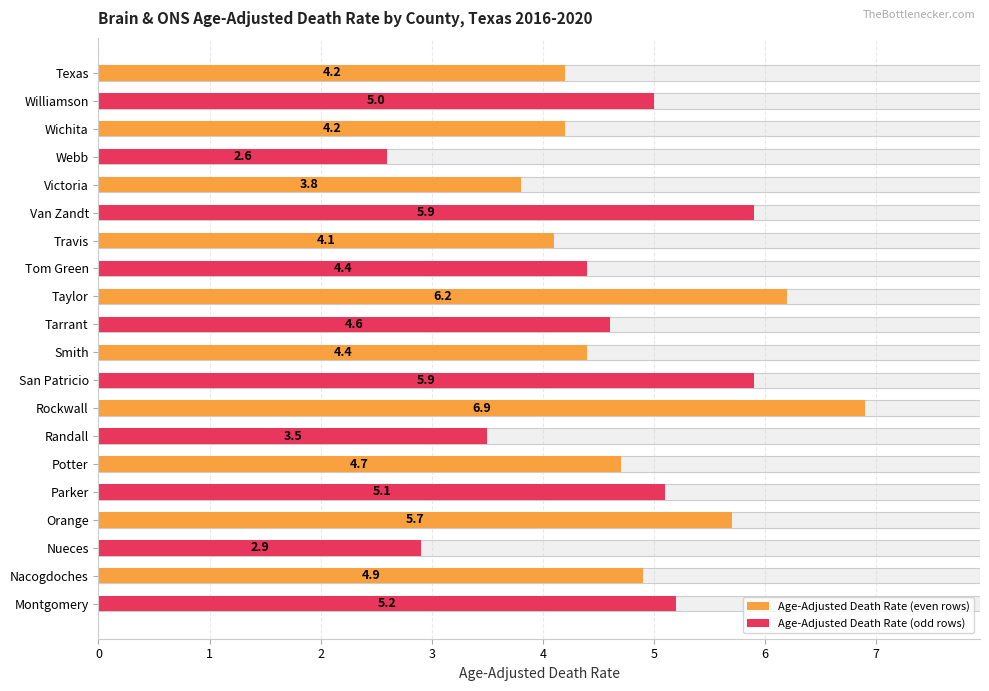

Is it true that the value at Travis is 4.1?

True